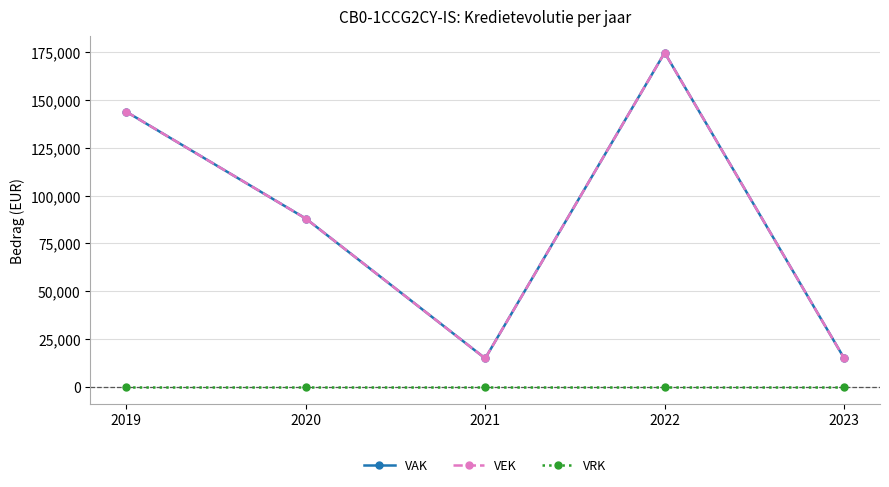

True or false: VEK and VRK intersect in this chart.

False